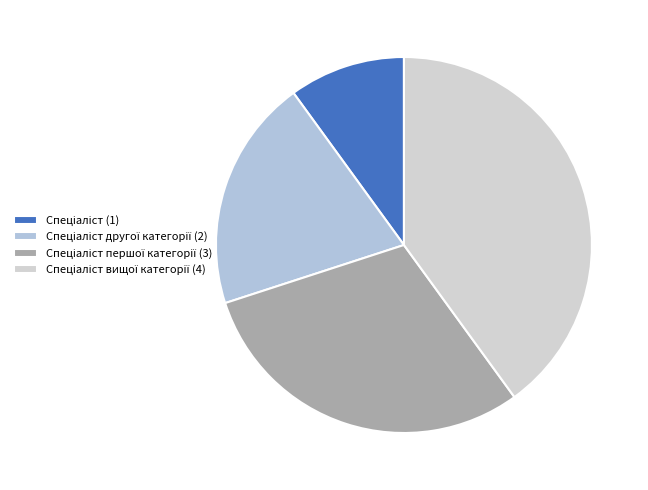

Count the number of slices in the pie.

4